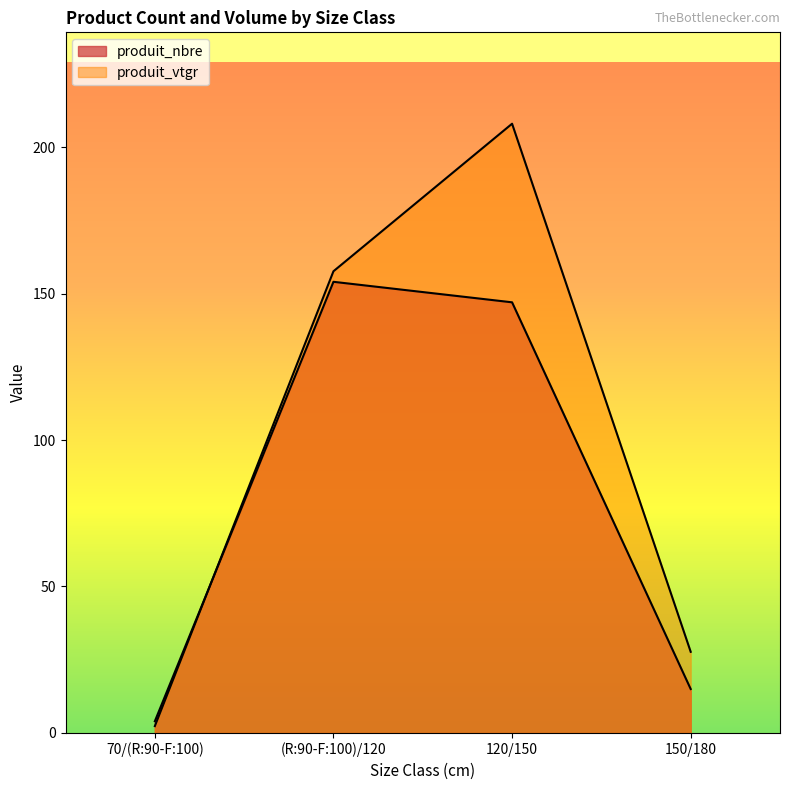

Which has a higher value, (R:90-F:100)/120 or 120/150?

(R:90-F:100)/120